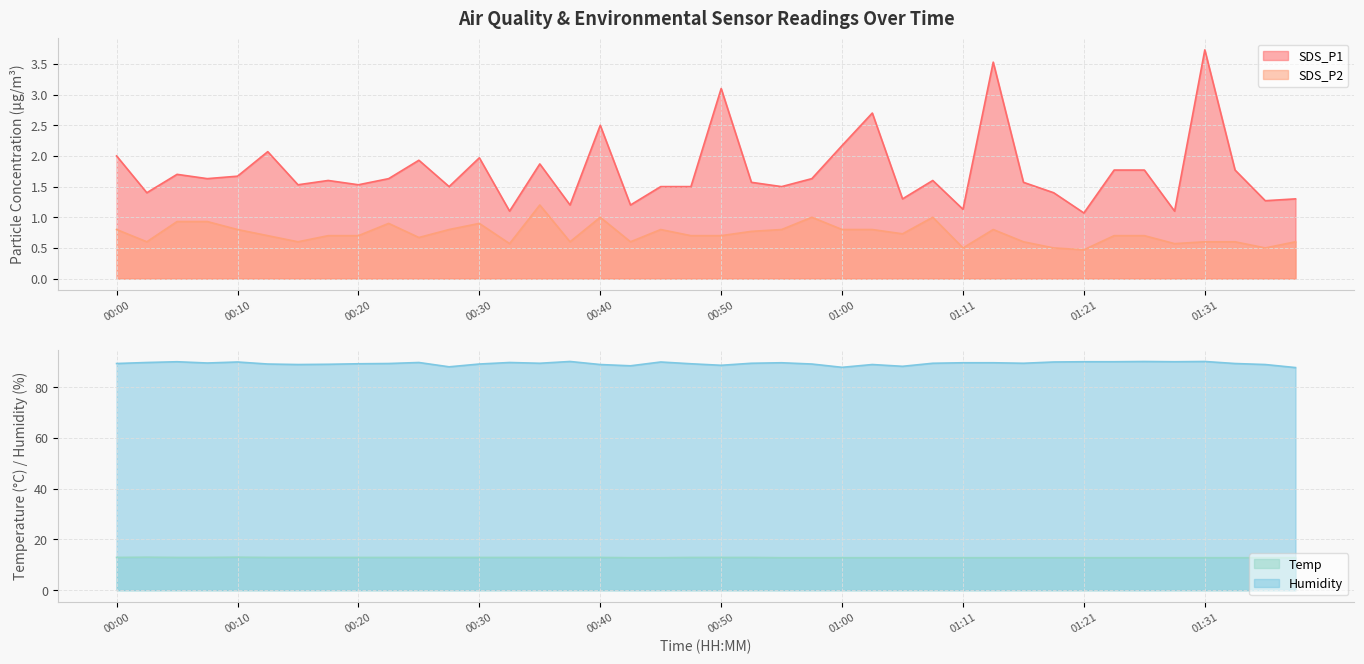

At which label is Temp closest to 12?

00:43